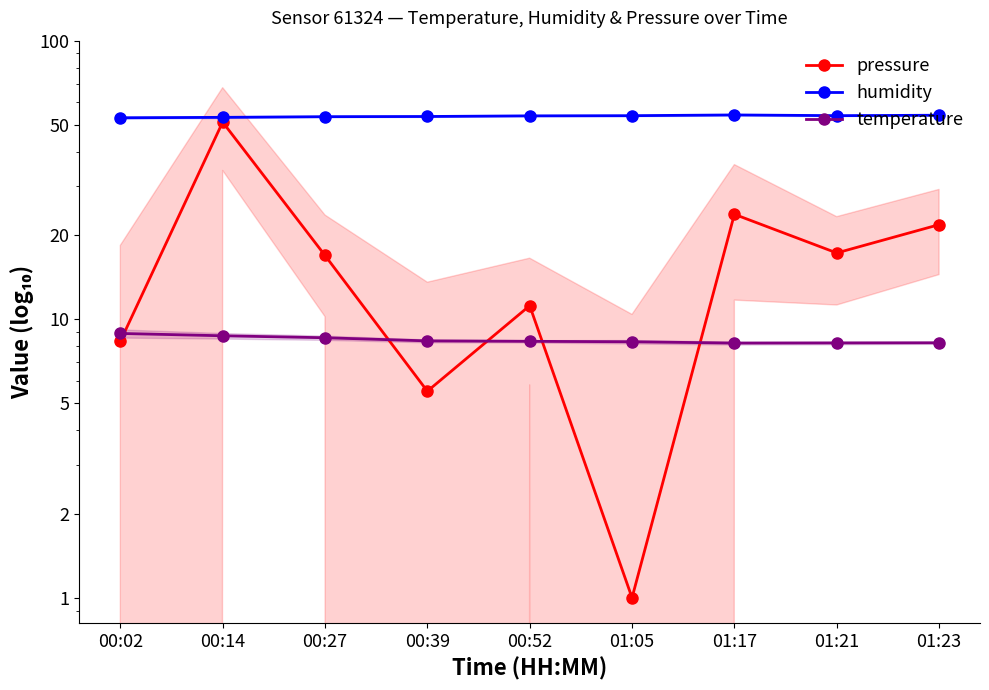

What is the label of the 5th point from the right?

00:52